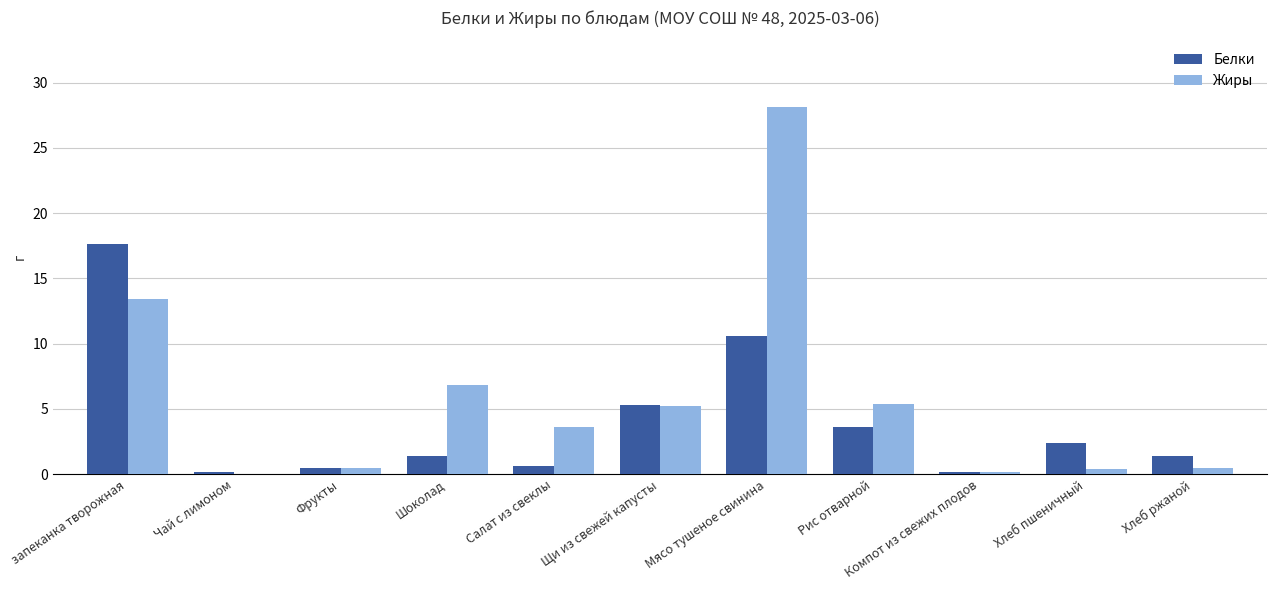

Is the value of Жиры at Компот из свежих плодов greater than the value of Белки at Хлеб пшеничный?

No